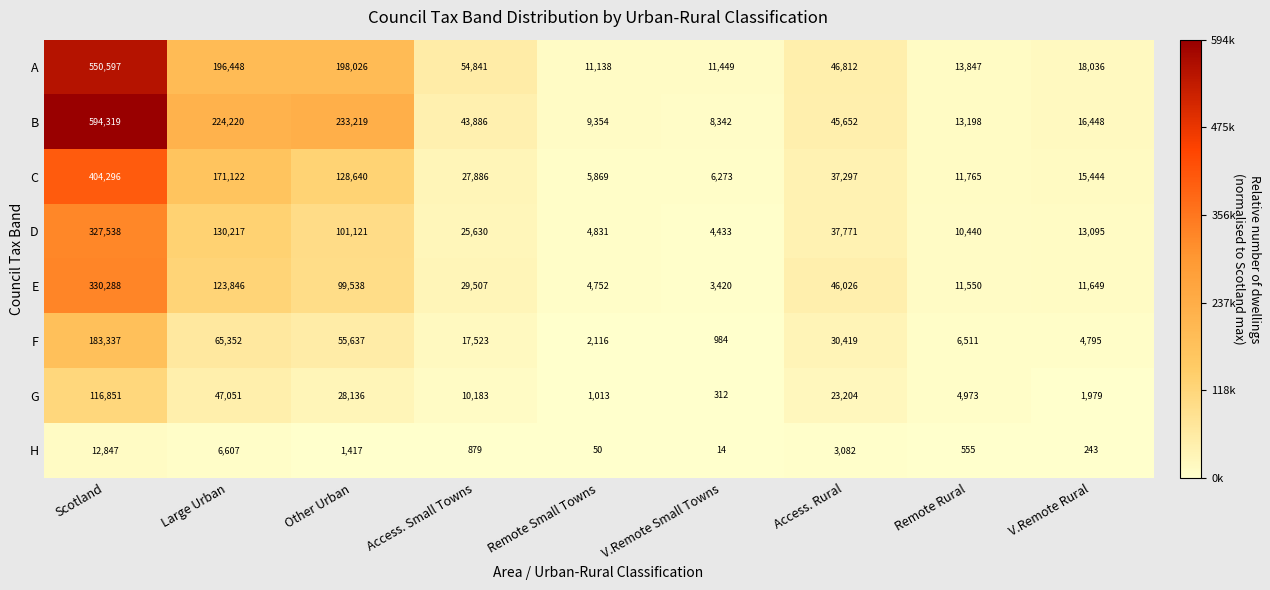

What is the sum of all G values?

233702